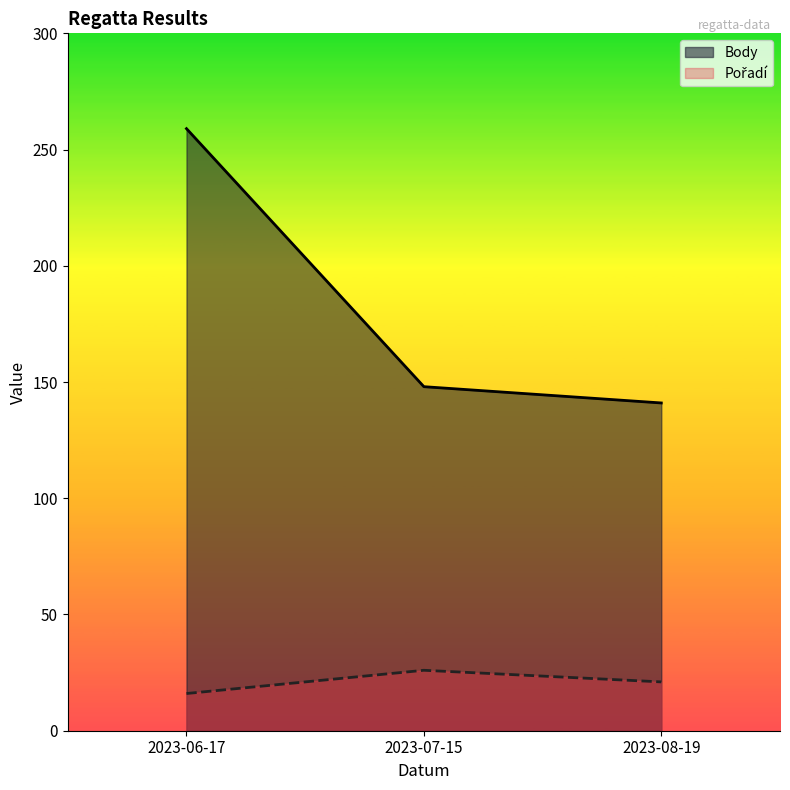

Which category has the lowest value in the Body series?

2023-08-19